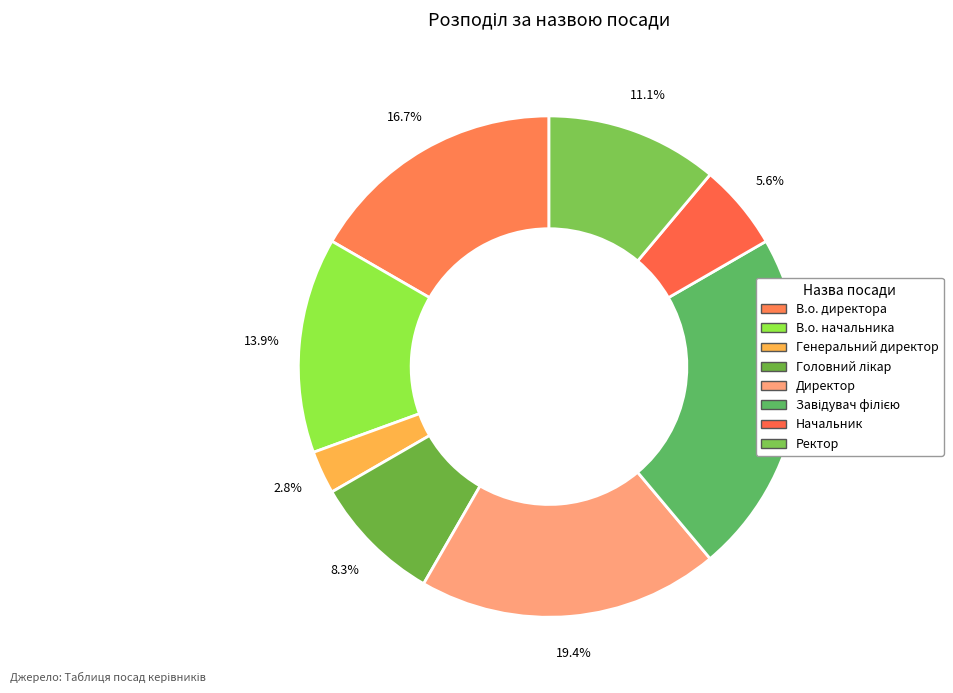

How many slices are in this pie chart?

8